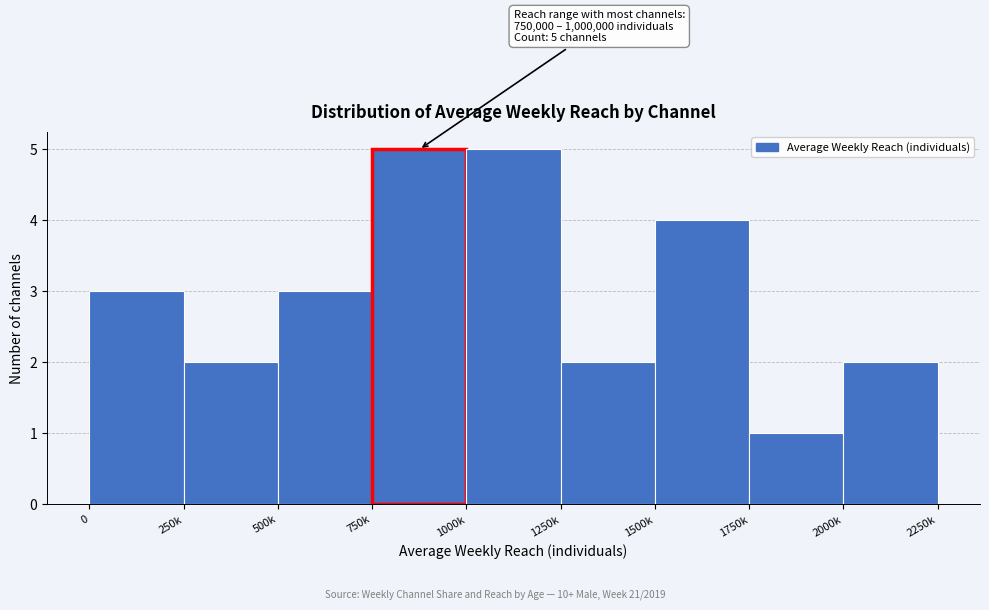

Reading left to right, transcribe all the data shown in this chart.

0=3	250k=2	500k=3	750k=5	1000k=5	1250k=2	1500k=4	1750k=1	2000k=2